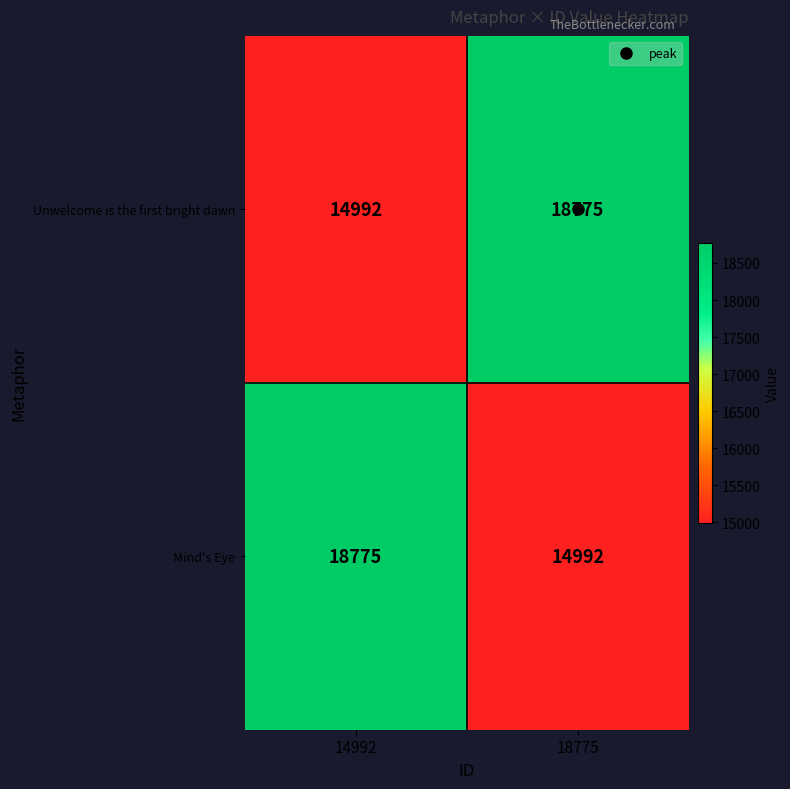

What is the approximate value of Mind's Eye at 18775?

14992